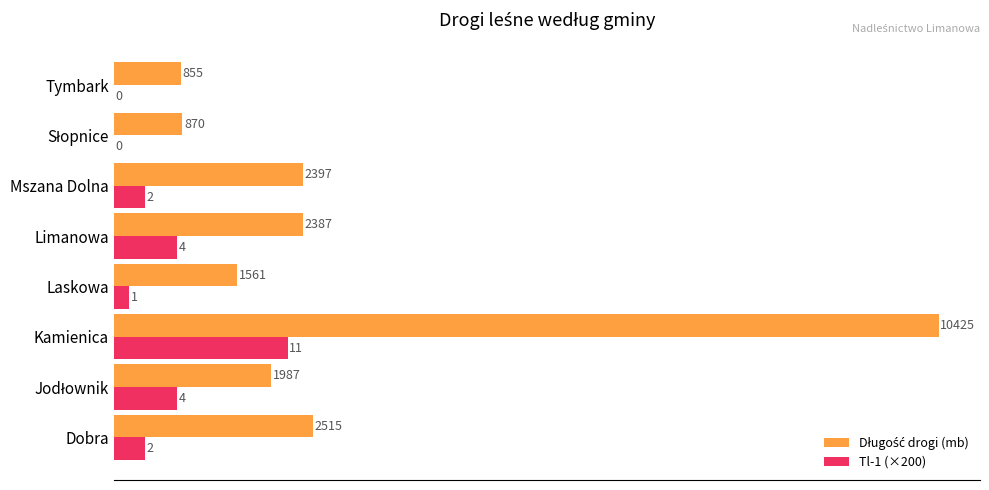

What is the maximum value shown in the chart?

10425